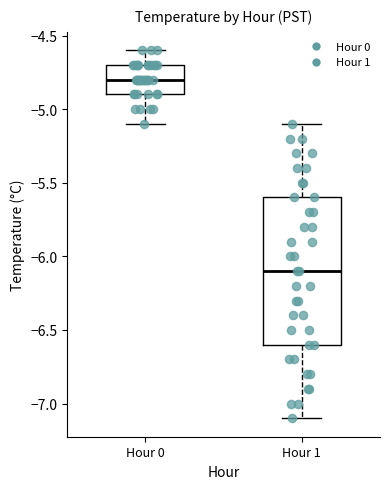

Reading left to right, transcribe this box plot: for each box, give where its median line is, the range the box spans, and where its two whiskers end, as read against the y-axis. The values are not printed on the chart, so give them approximately, as read against the axis.

Hour 0: median -4.8, box -4.9 to -4.7, whiskers -5.1 to -4.6
Hour 1: median -6.1, box -6.6 to -5.6, whiskers -7.1 to -5.1